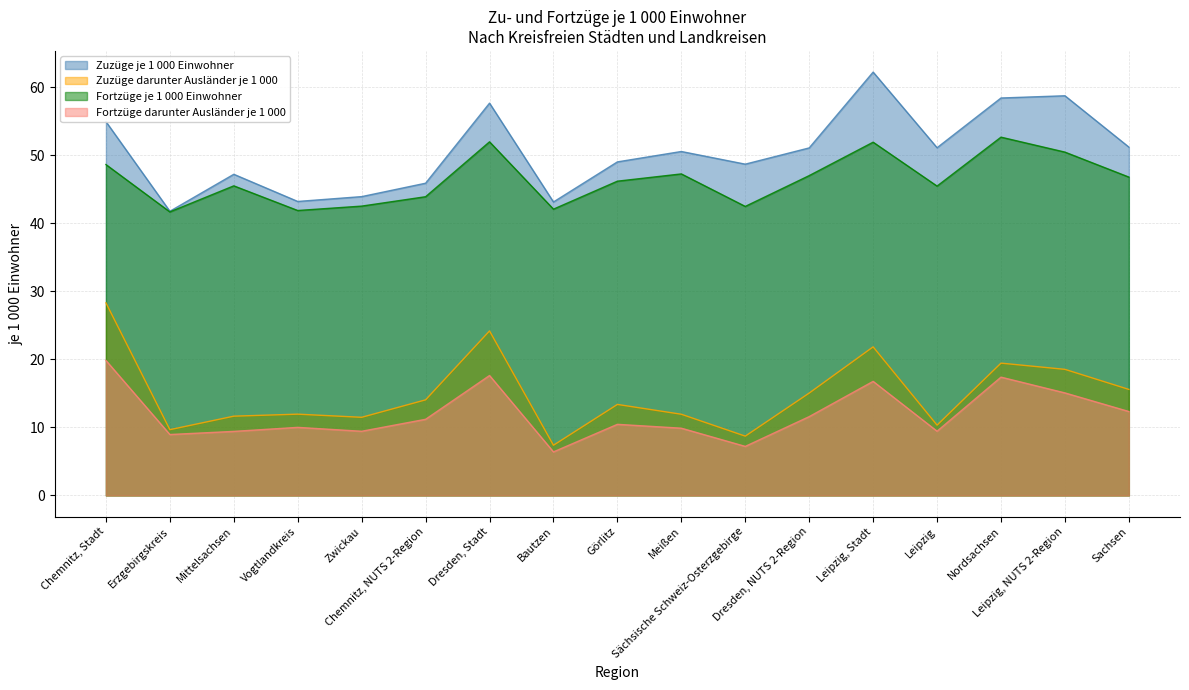

What is the value of the Fortzüge darunter Ausländer je 1 000 point at the 2nd from the left?

9.0